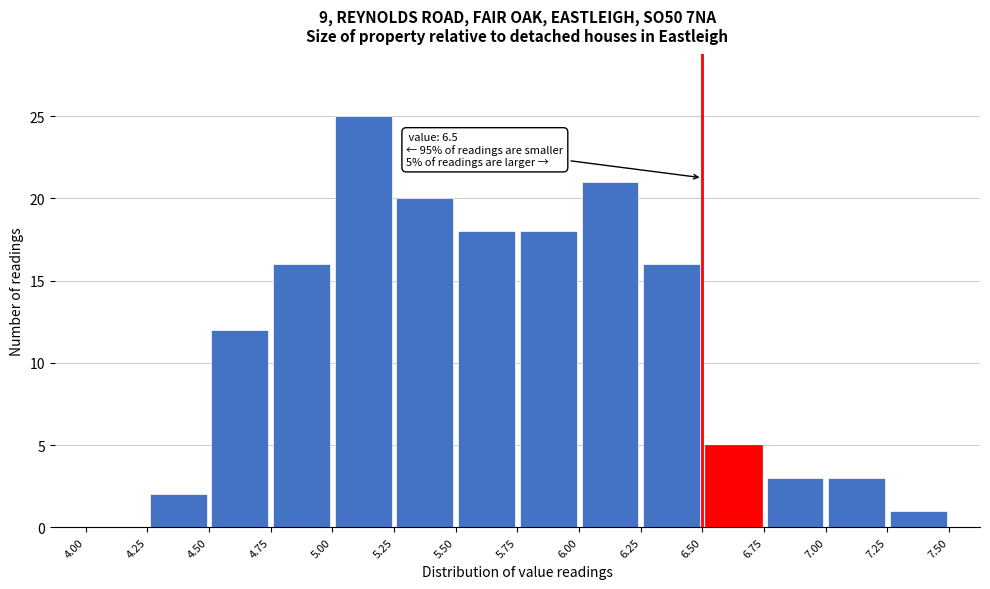

Over which range of the x-axis is the bar tallest?

5.00 to 5.25